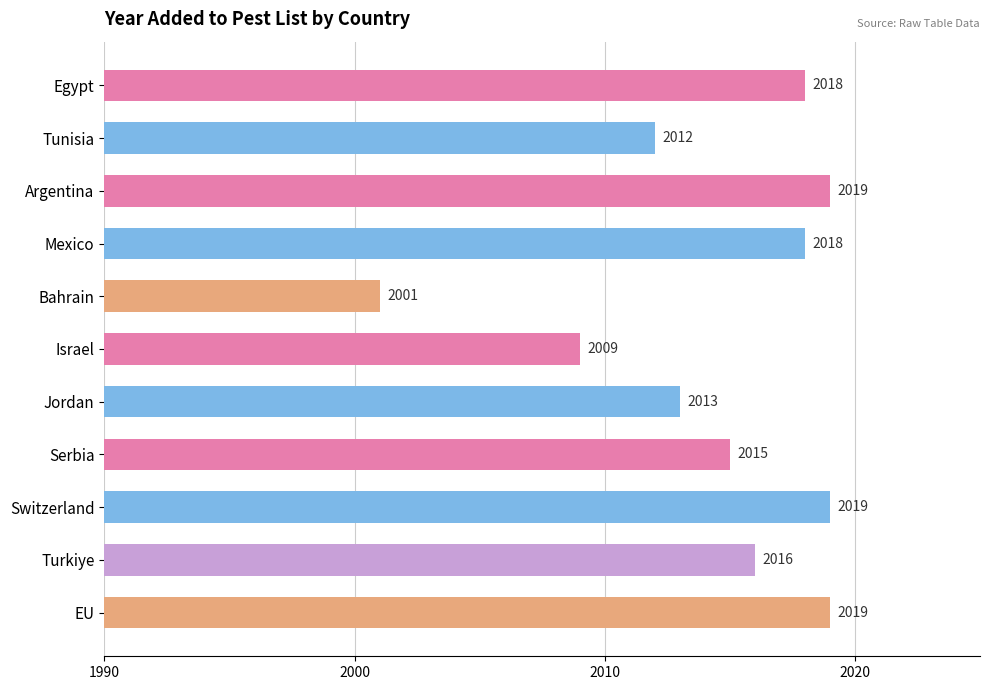

Reading top to bottom, transcribe all the data shown in this chart.

2018	2012	2019	2018	2001	2009	2013	2015	2019	2016	2019